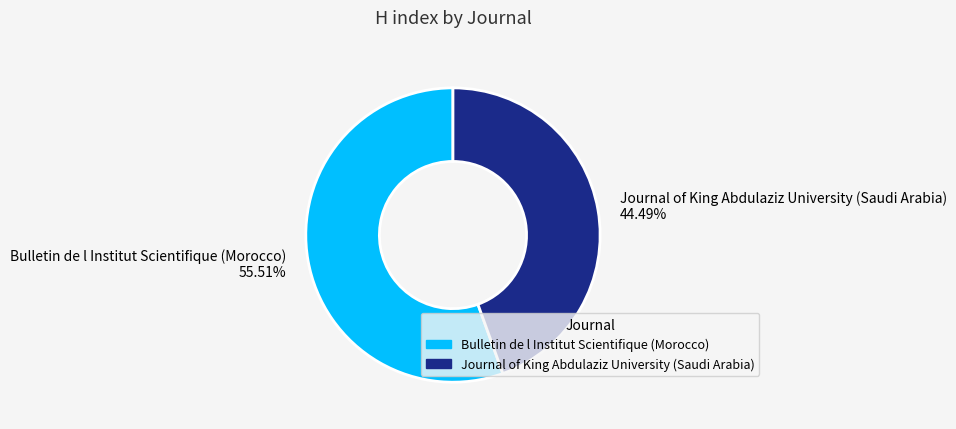

What is the smallest slice in the pie chart?

Journal of King Abdulaziz University (Saudi Arabia)